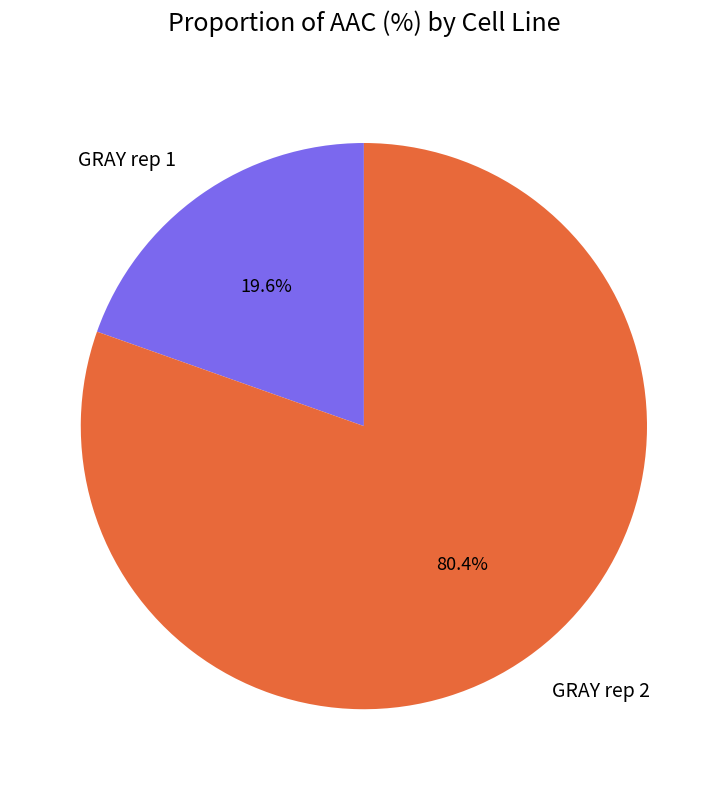

What is the ratio of the value at GRAY rep 2 to the value at GRAY rep 1?

4.1